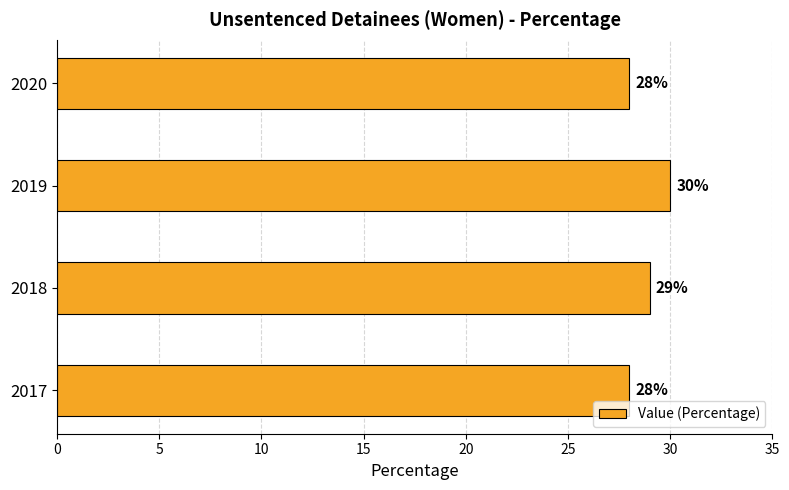

What is the minimum value shown in the chart?

28